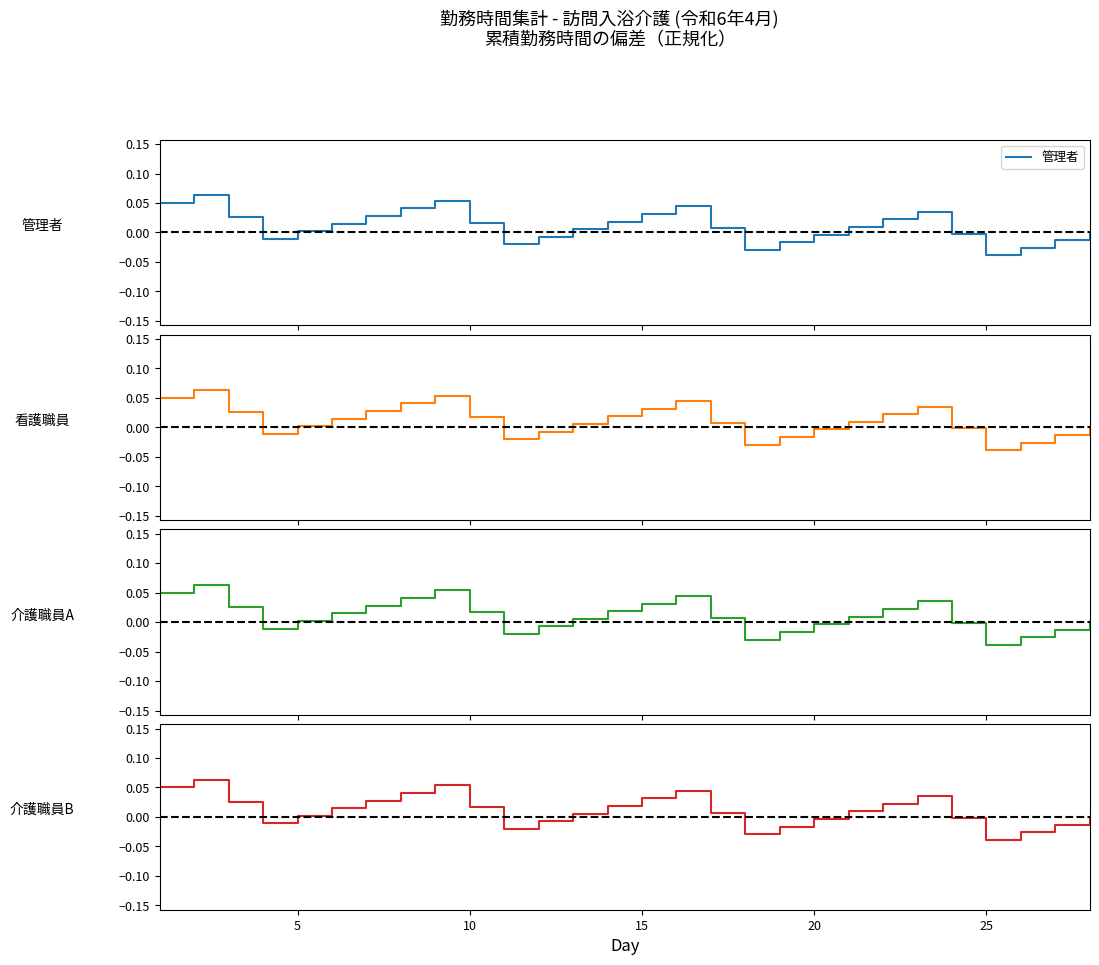

What is the greatest value displayed?

0.1